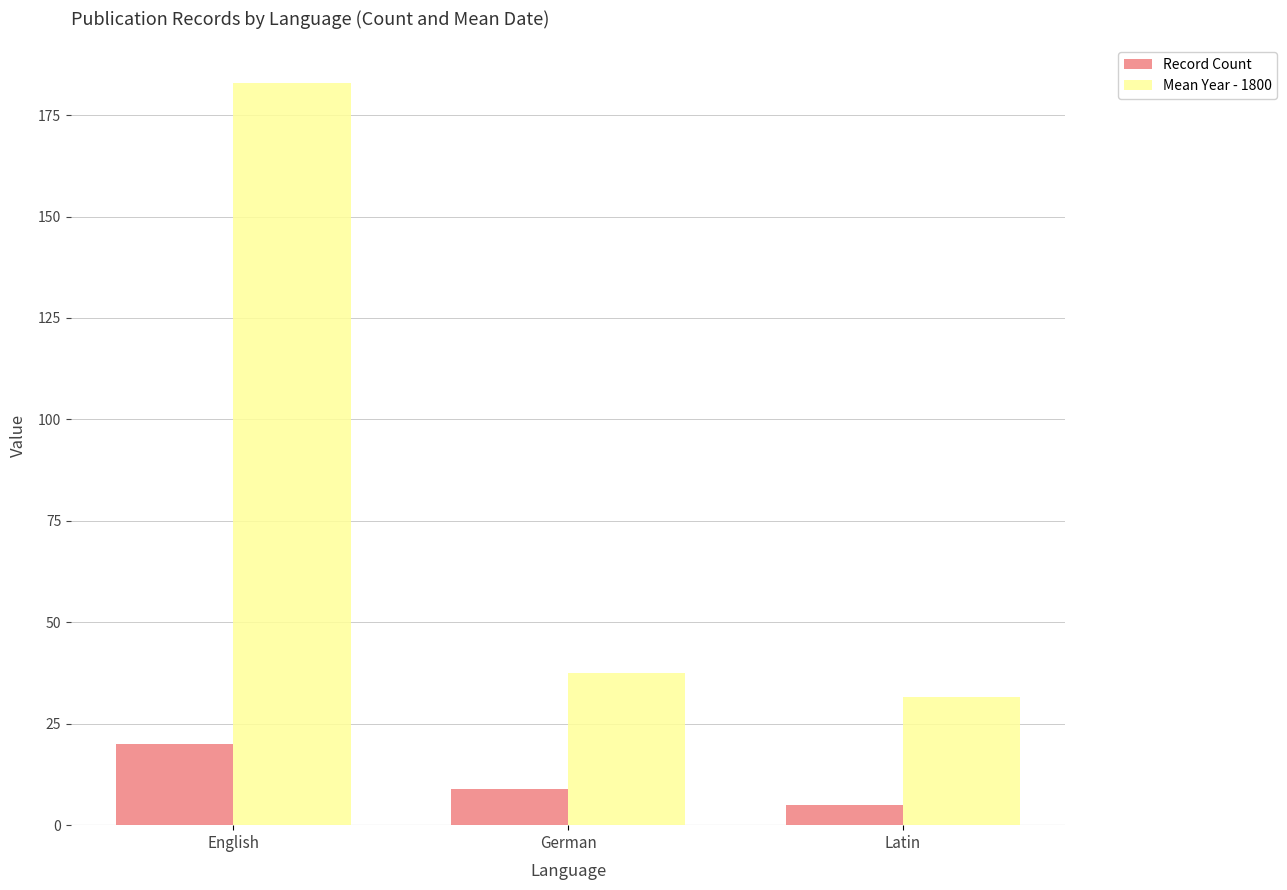

How many data points in Mean Year - 1800 are above 37?

2